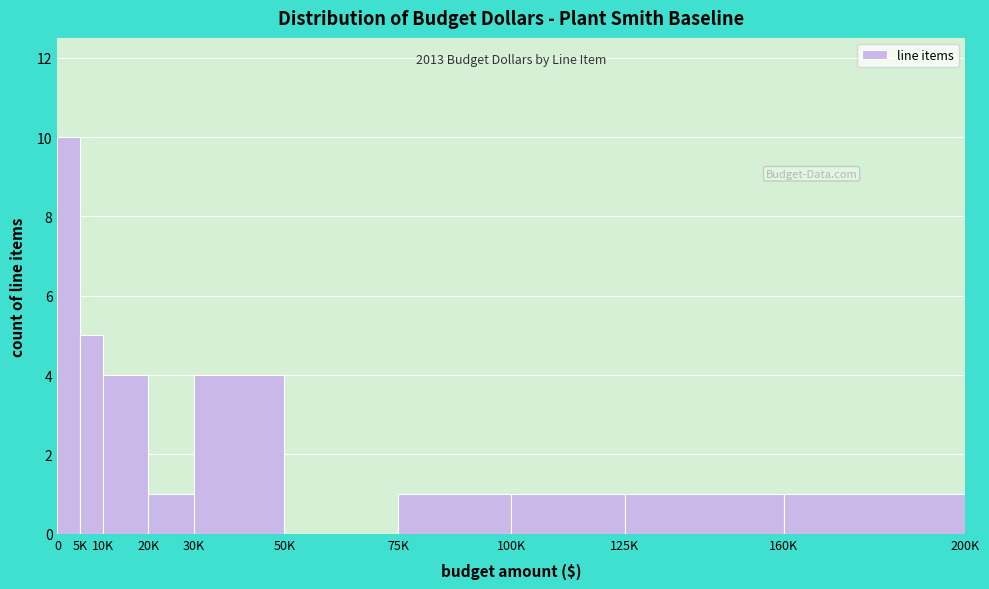

Reading right to left, list all the values displayed in this chart.

160K=1	125K=1	100K=1	75K=1	50K=0	30K=4	20K=1	10K=4	5K=5	0=10